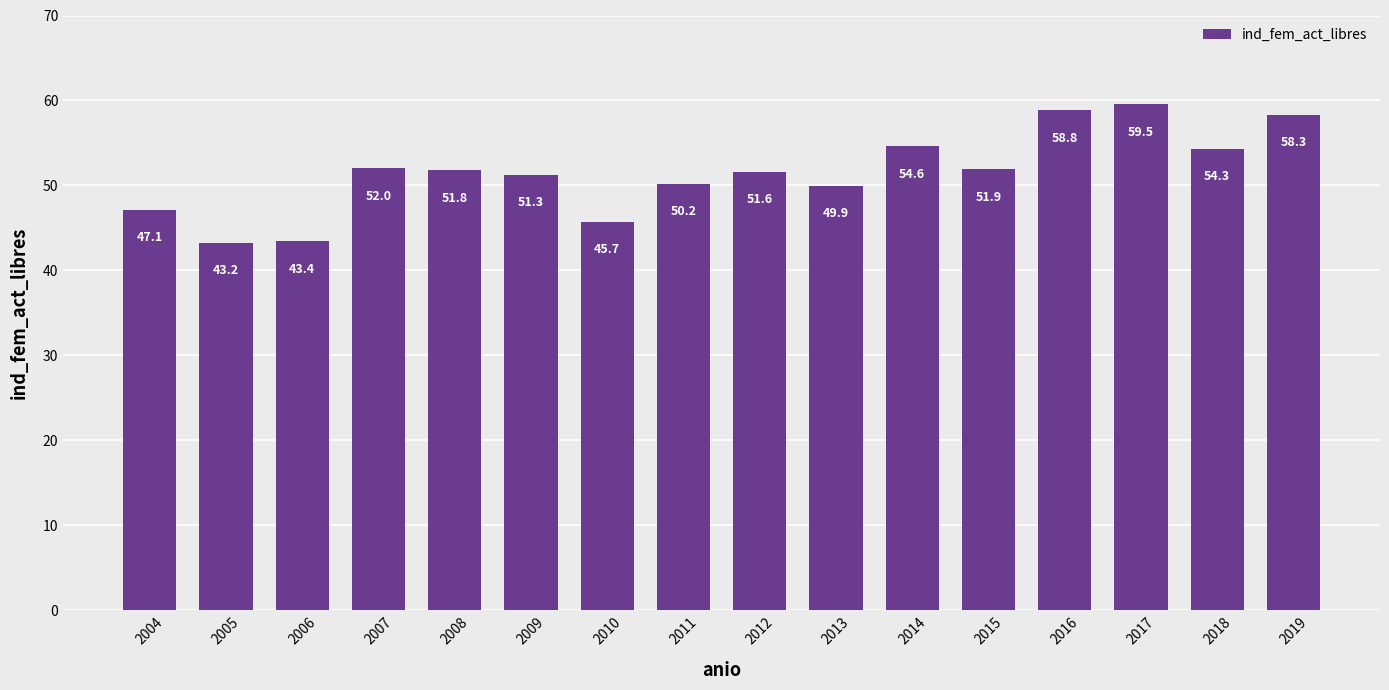

Between 2015 and 2017, which is larger?

2017